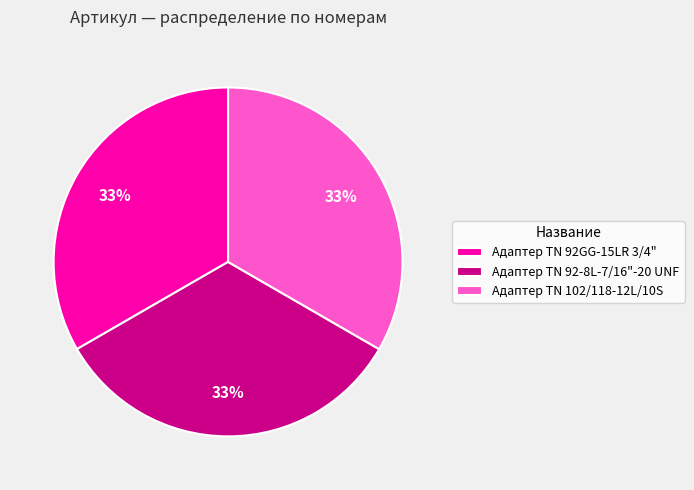

Approximately how many times larger is the value at Адаптер TN 92-8L-7/16"-20 UNF compared to Адаптер ТN 102/118-12L/10S?

1.0